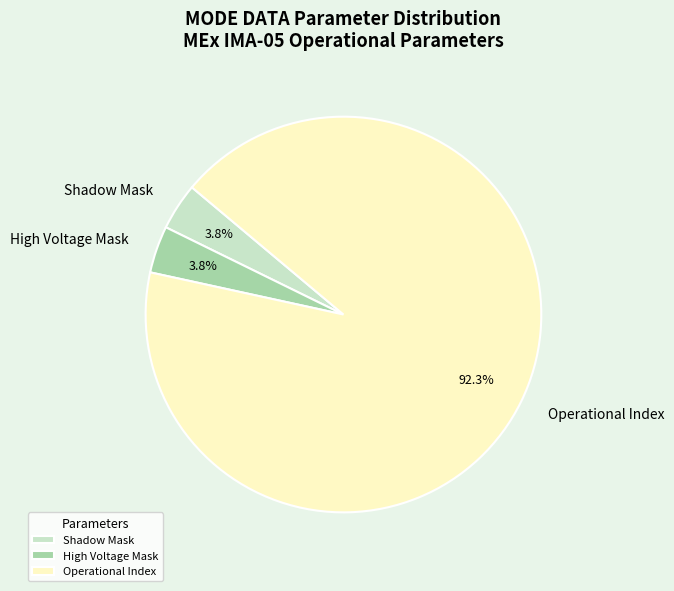

Is it true that High Voltage Mask is 4% of the pie?

True